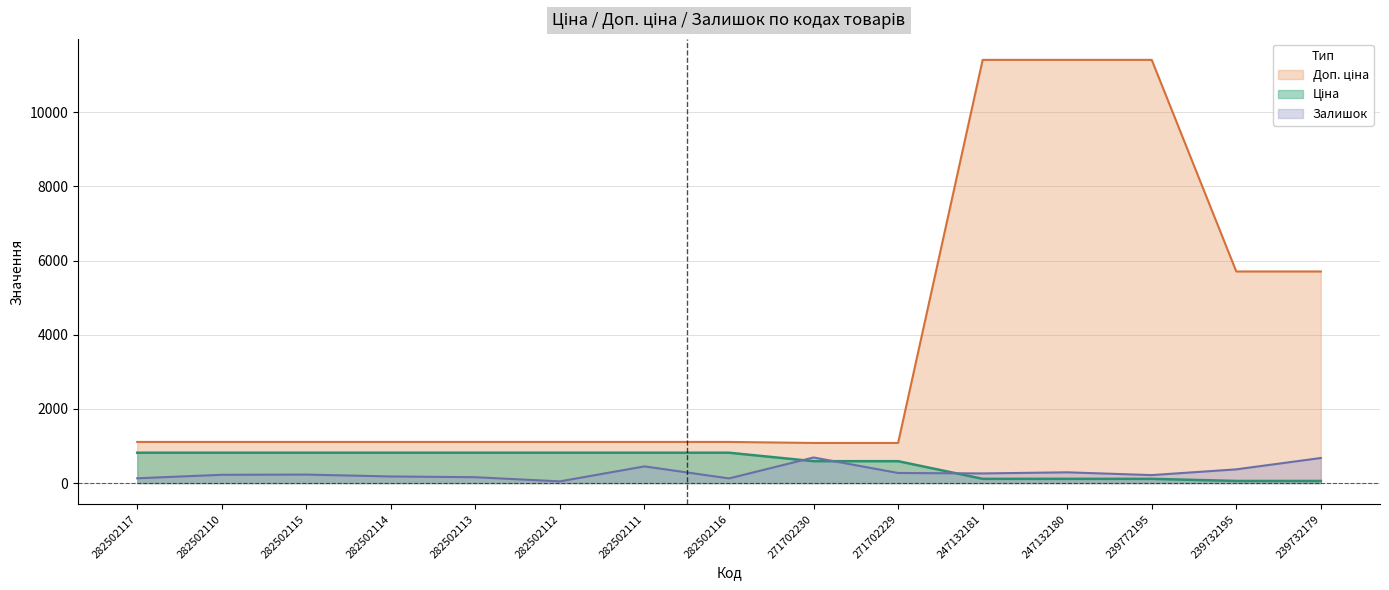

The Ціна series shows 589.9 at 271702229. True or false?

True